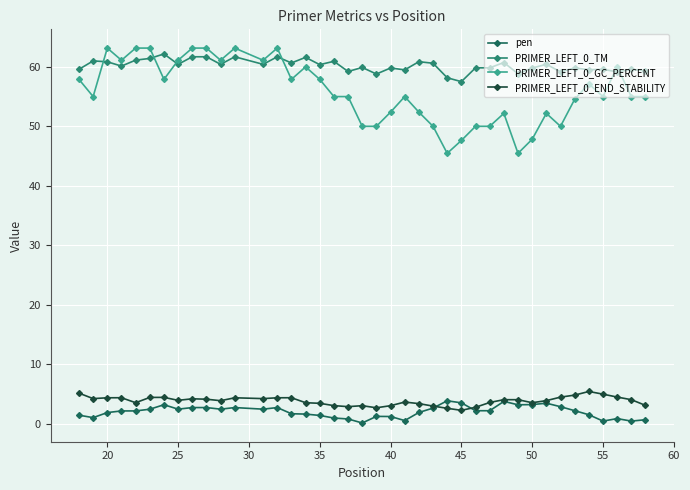

Which series has the largest total across all categories?

PRIMER_LEFT_0_TM